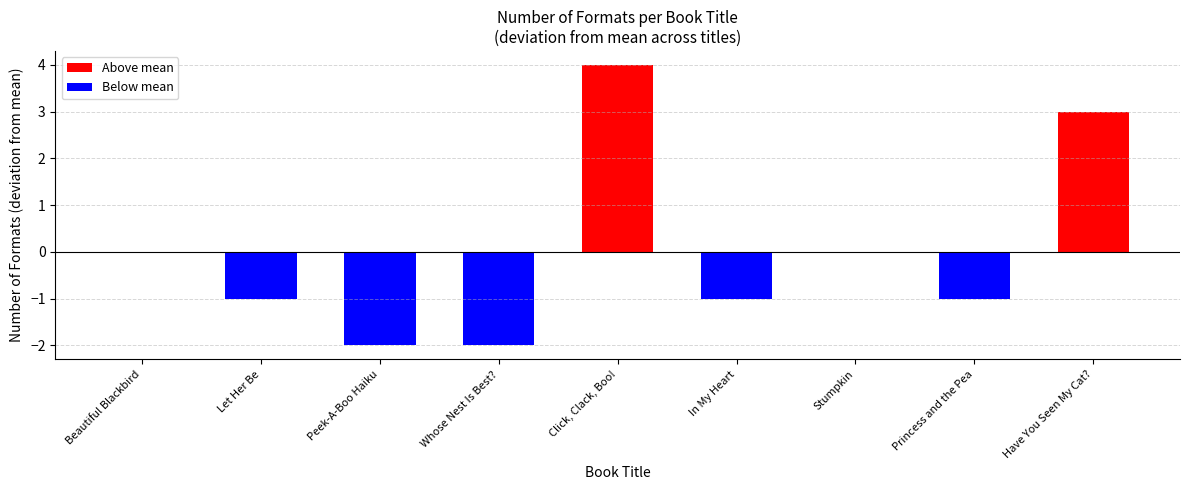

What is the label of the 4th bar from the left?

Whose Nest Is Best?